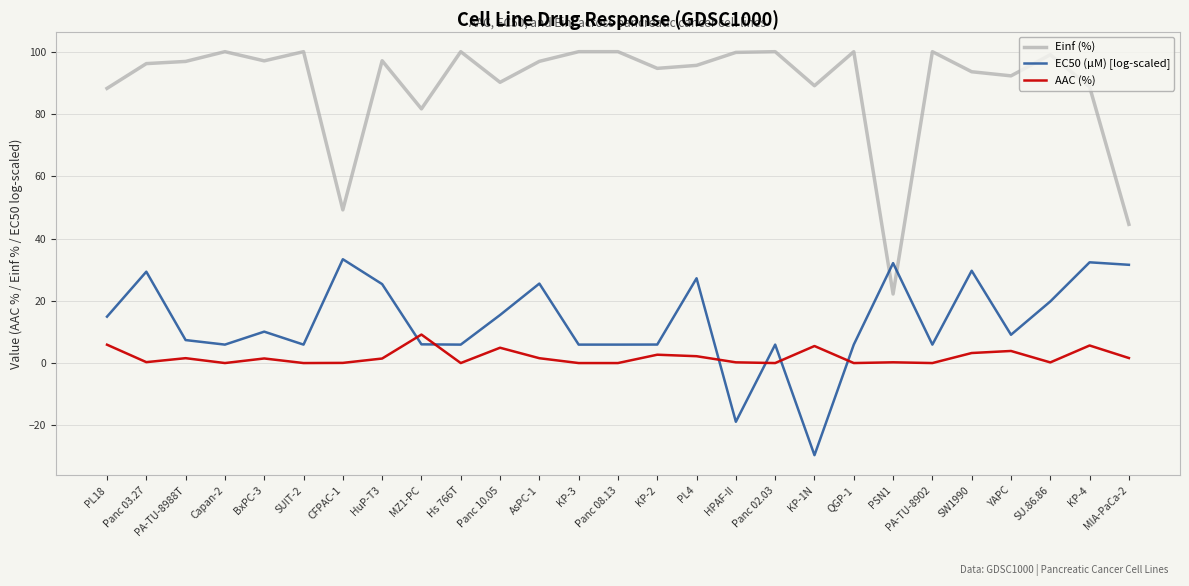

True or false: AAC (%) and EC50 (µM) [log-scaled] cross at least once.

True